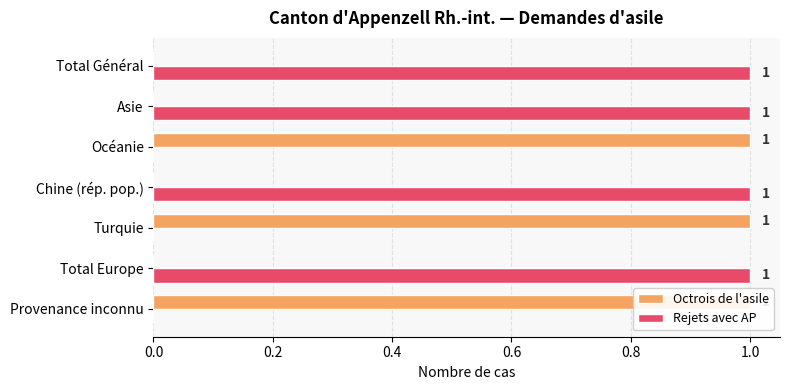

What is the difference between the maximum and minimum values in the Rejets avec AP series?

1